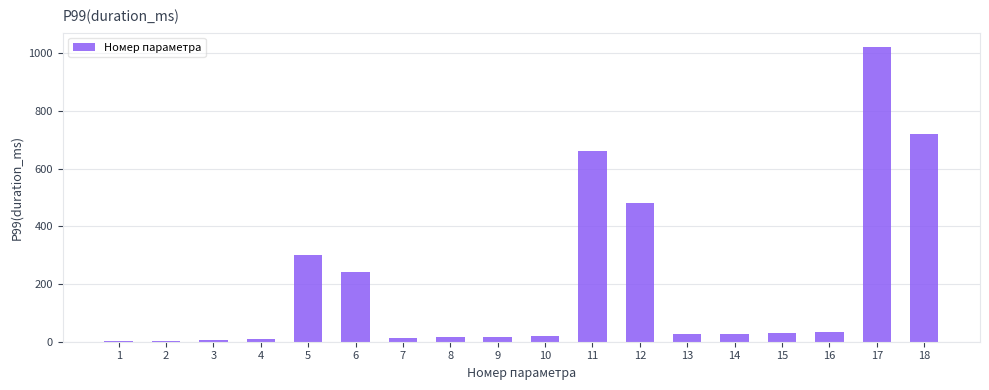

What is the sum of all values?

3624